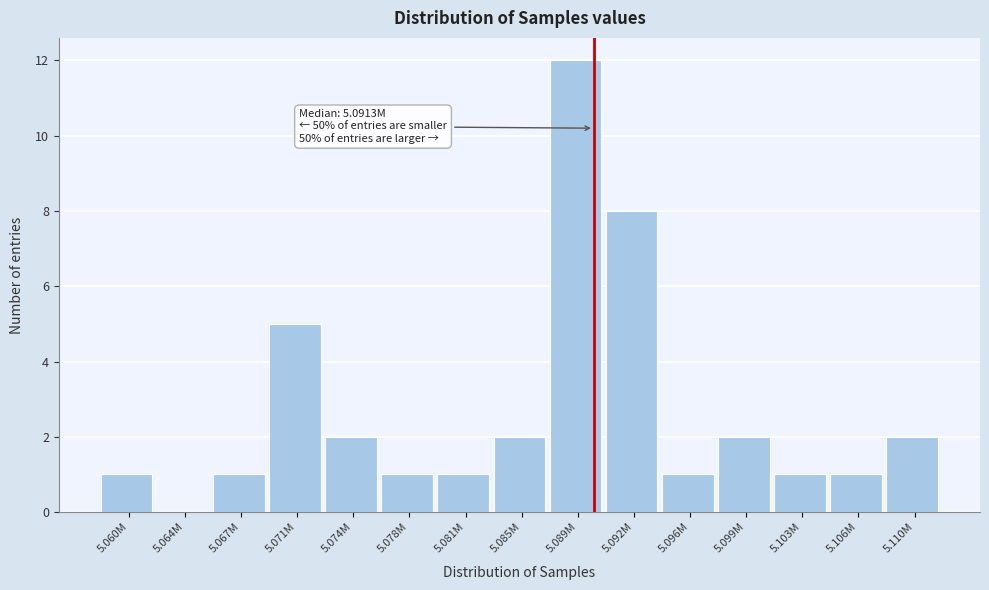

Reading left to right, list all the values displayed in this chart.

5.060M=1	5.064M=0	5.067M=1	5.071M=5	5.074M=2	5.078M=1	5.081M=1	5.085M=2	5.089M=12	5.092M=8	5.096M=1	5.099M=2	5.103M=1	5.106M=1	5.110M=2